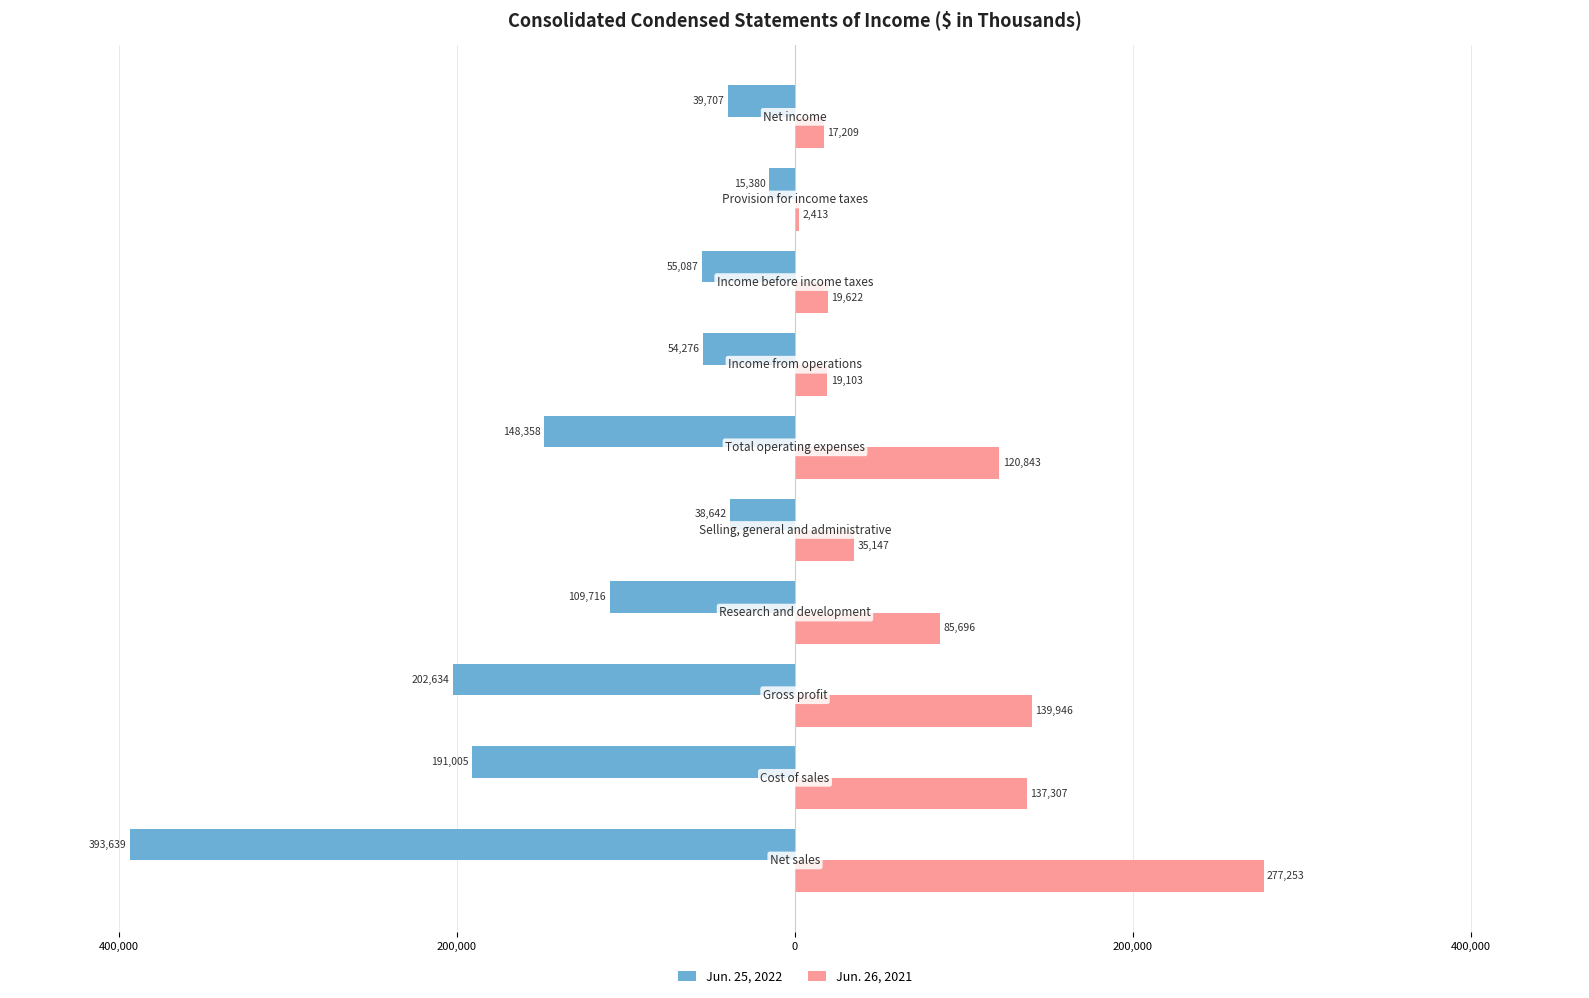

What are all the series names shown in the legend?

Jun. 25, 2022, Jun. 26, 2021